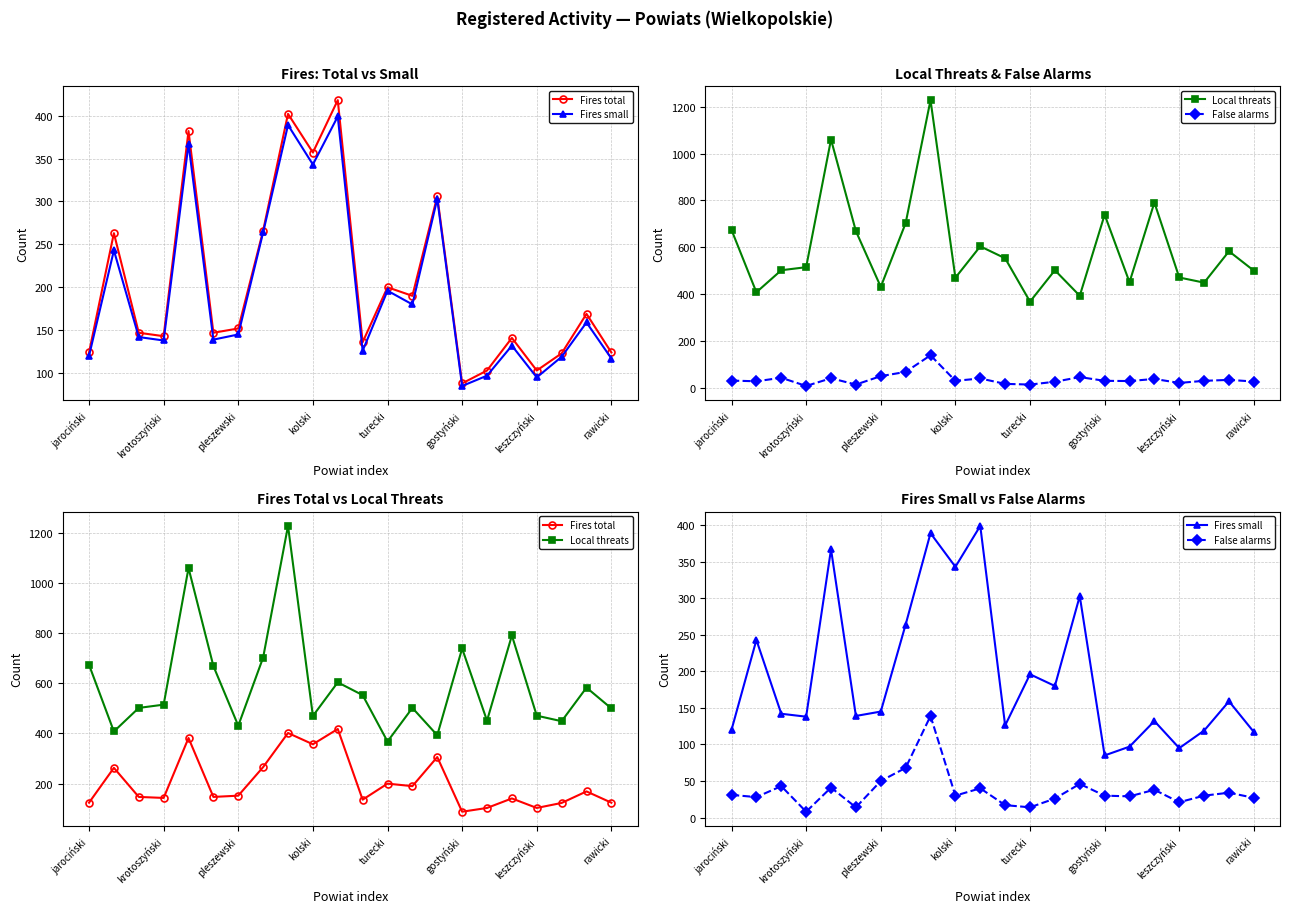

True or false: False alarms has a value of 12 at leszczyński.

False